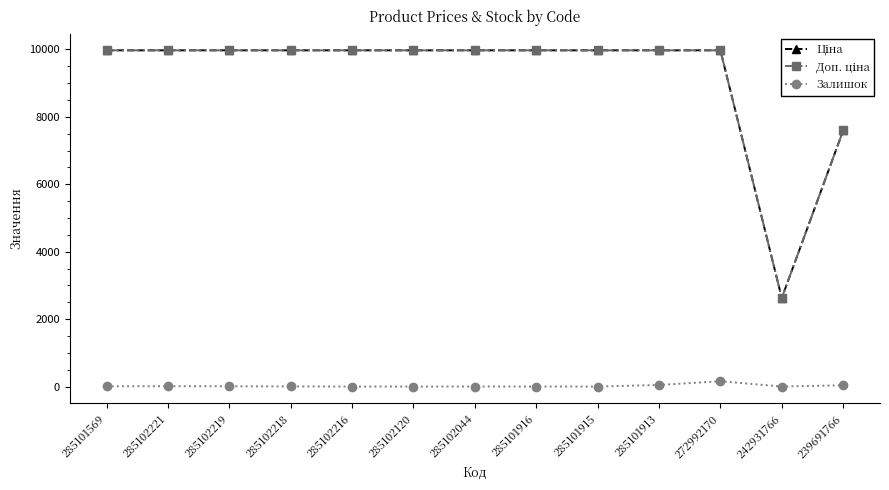

The Залишок series shows 157.0 at 272992170. True or false?

True